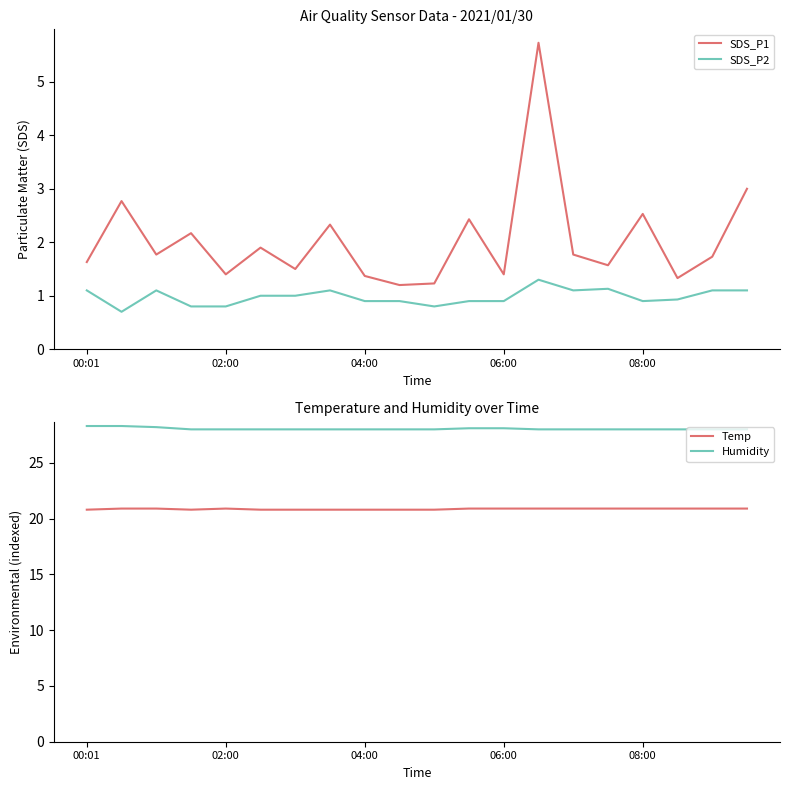

What is the maximum value shown in the chart?

28.3